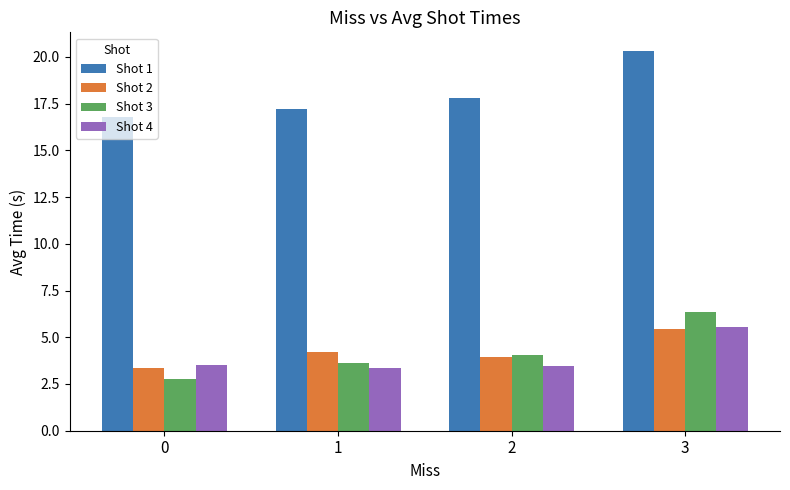

What is the average value of the Shot 3 series?

4.2